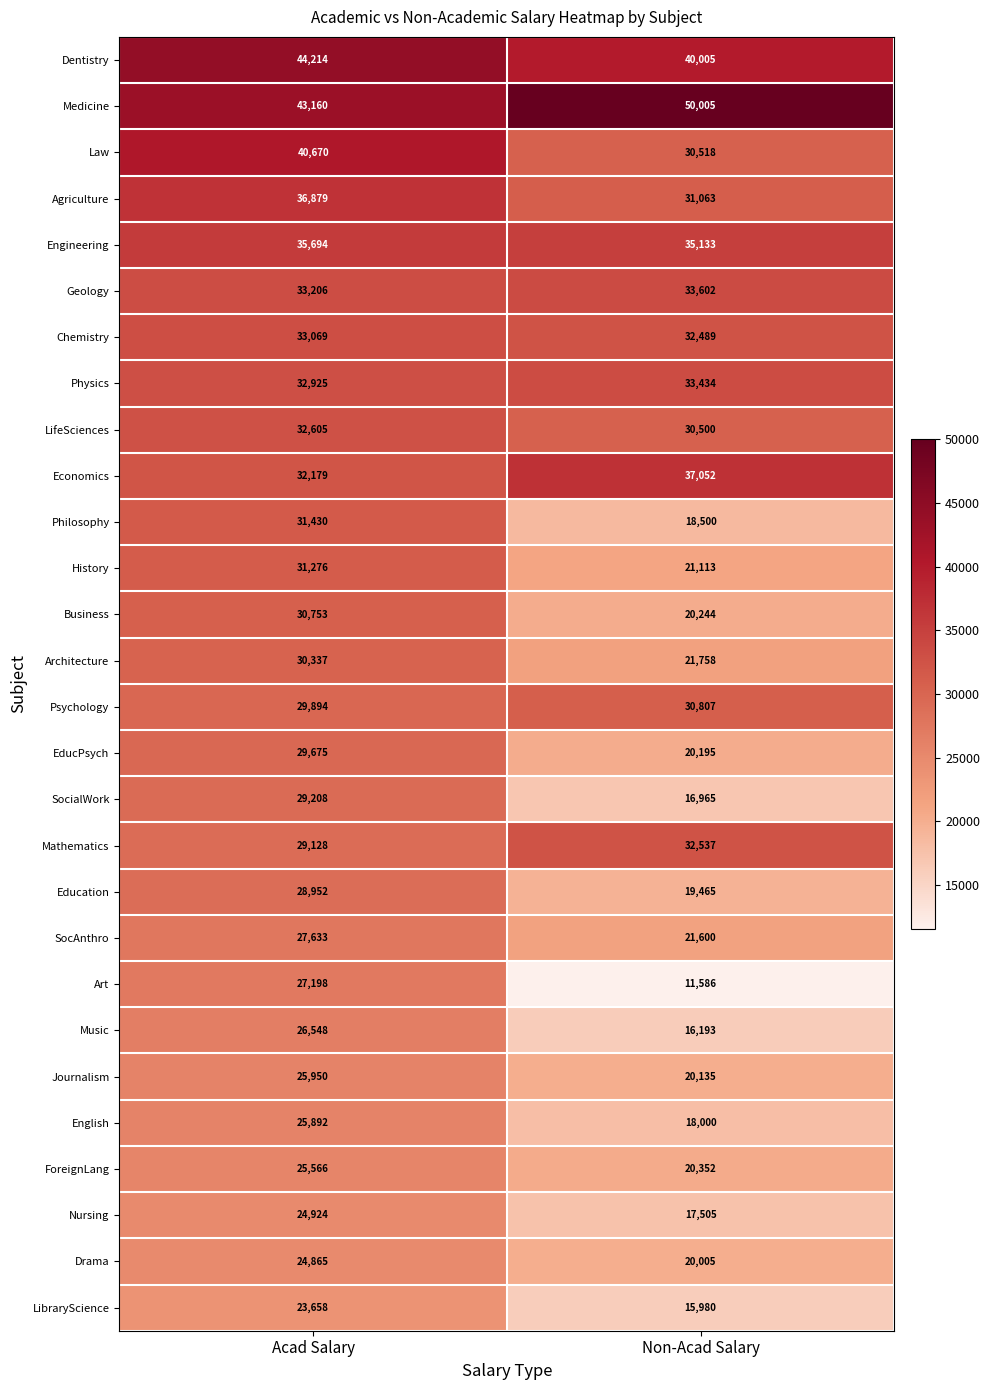

Read the SocAnthro value at Acad Salary.

27633